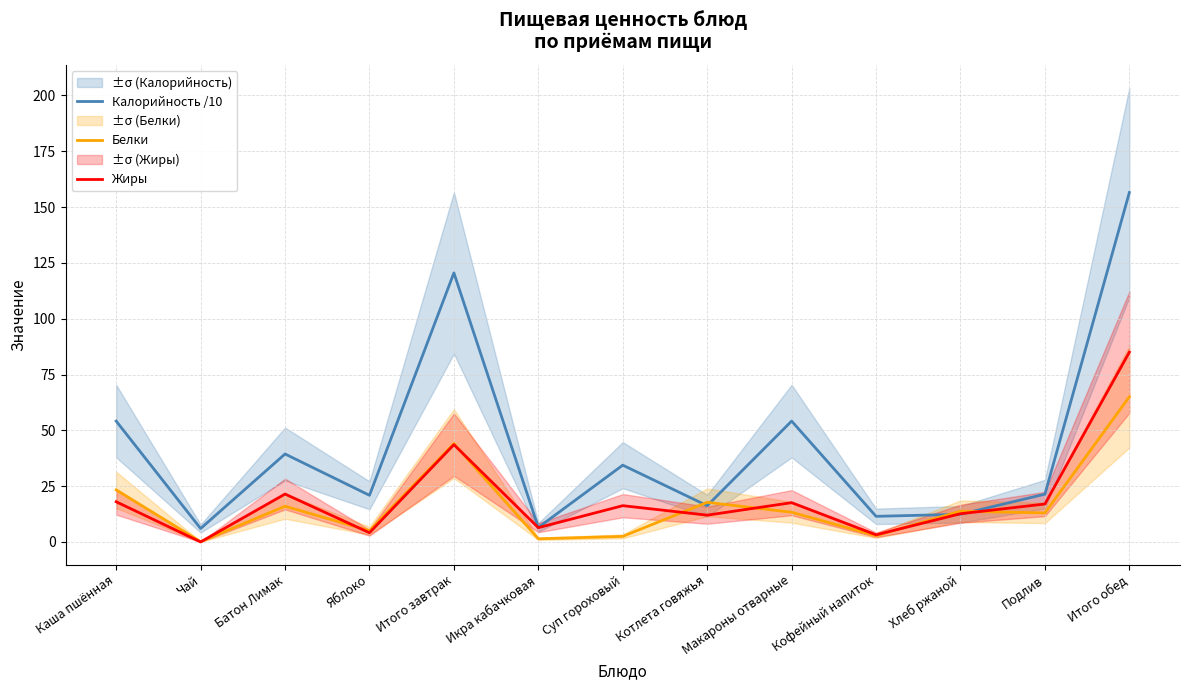

Where do Калорийность /10 and Белки first cross each other?

Суп гороховый and Котлета говяжья